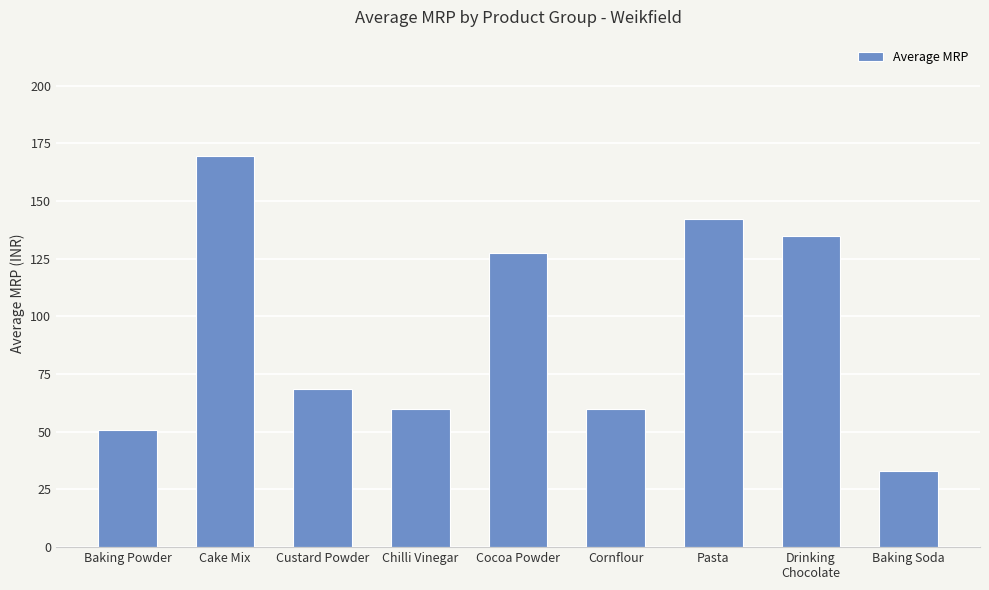

What value does the data have at Custard Powder?

68.5